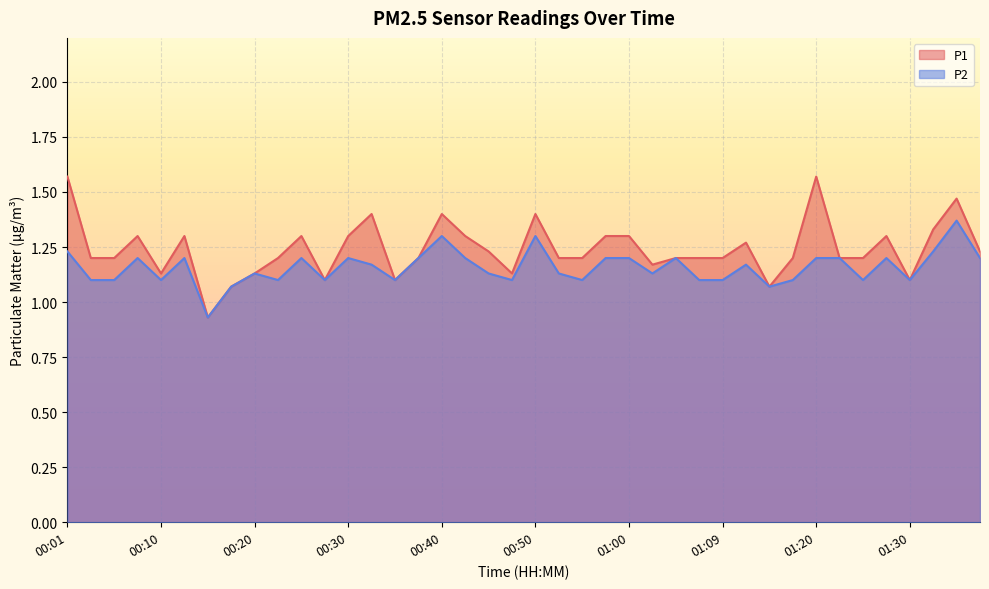

How many lines are shown in the chart?

2